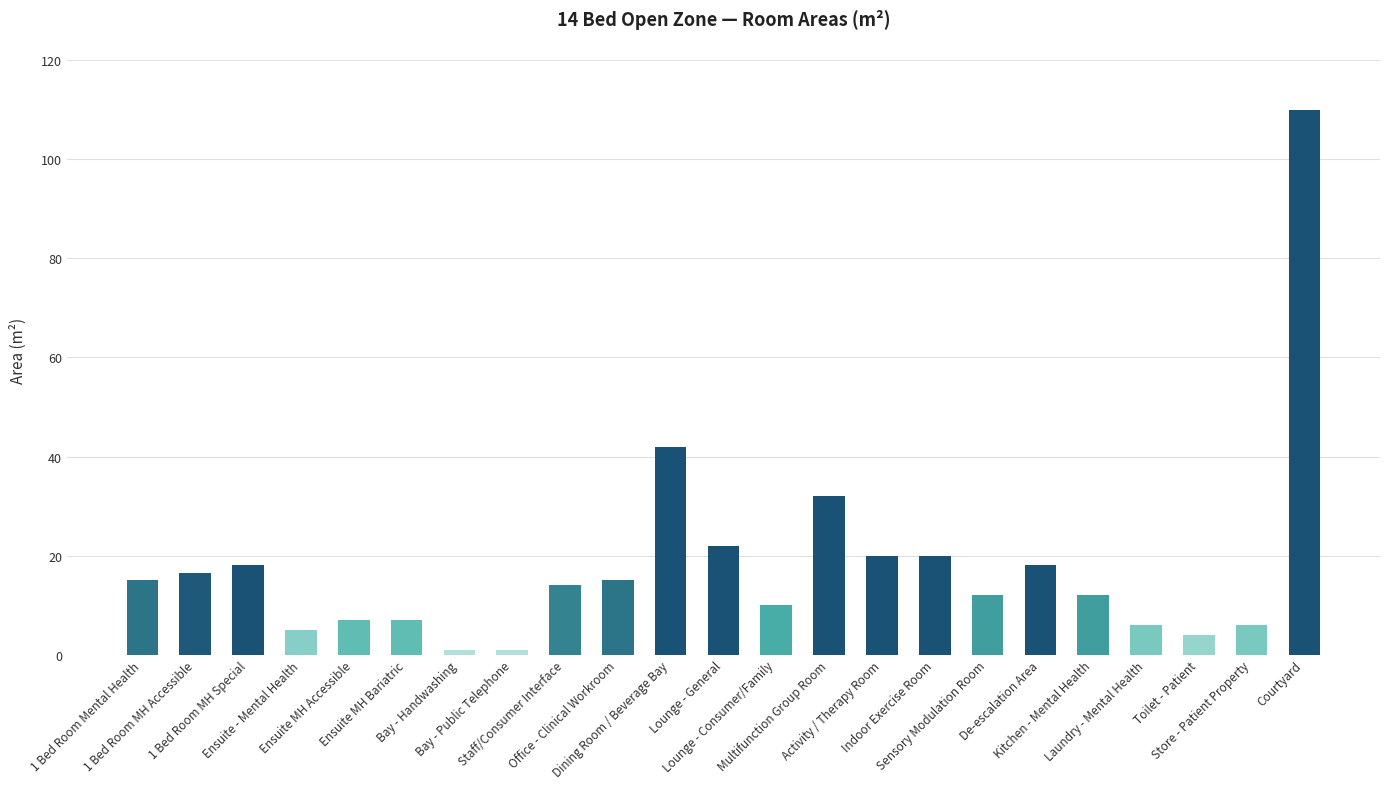

At which label is the value closest to 55?

Dining Room / Beverage Bay